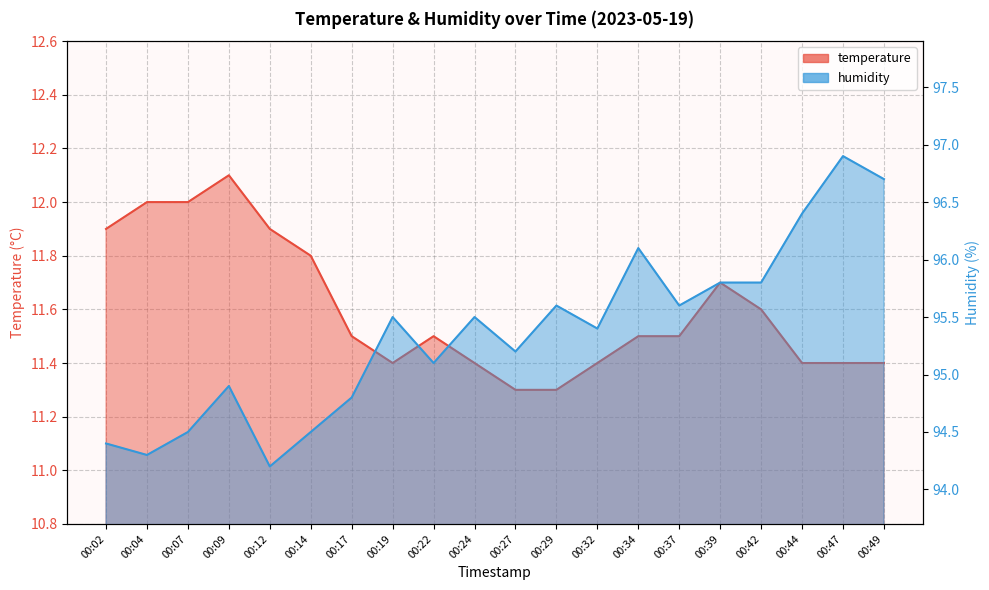

What is the average value of the humidity series?

95.4